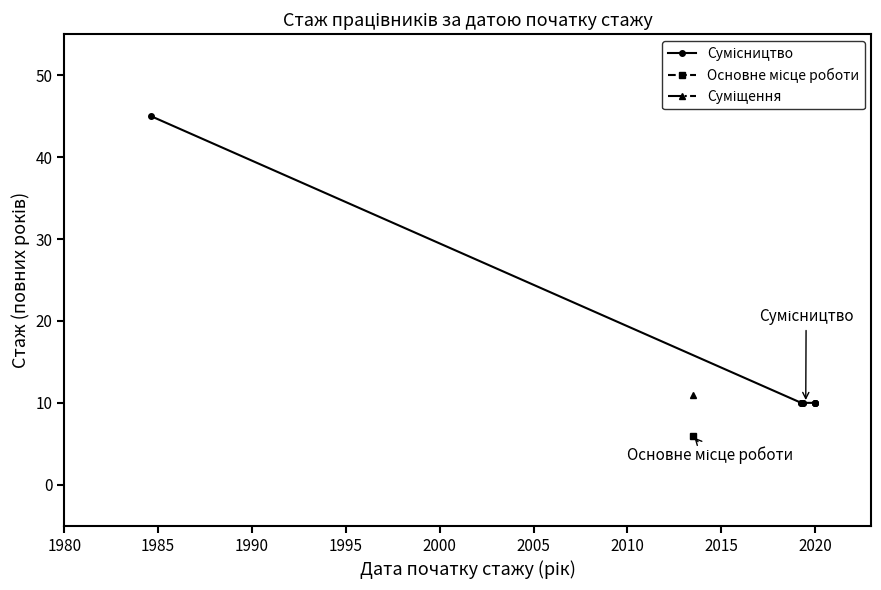

What is the greatest value displayed?

45